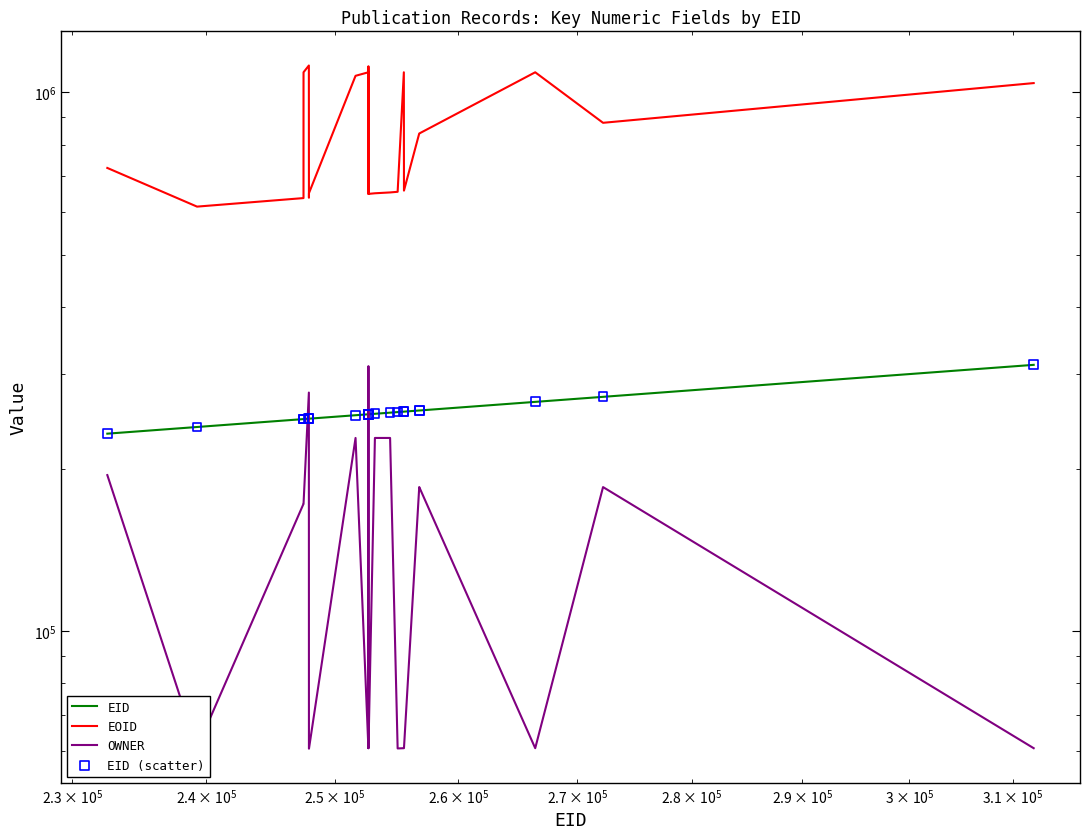

Is the value of EID at 23 greater than the value of EOID at 13?

No